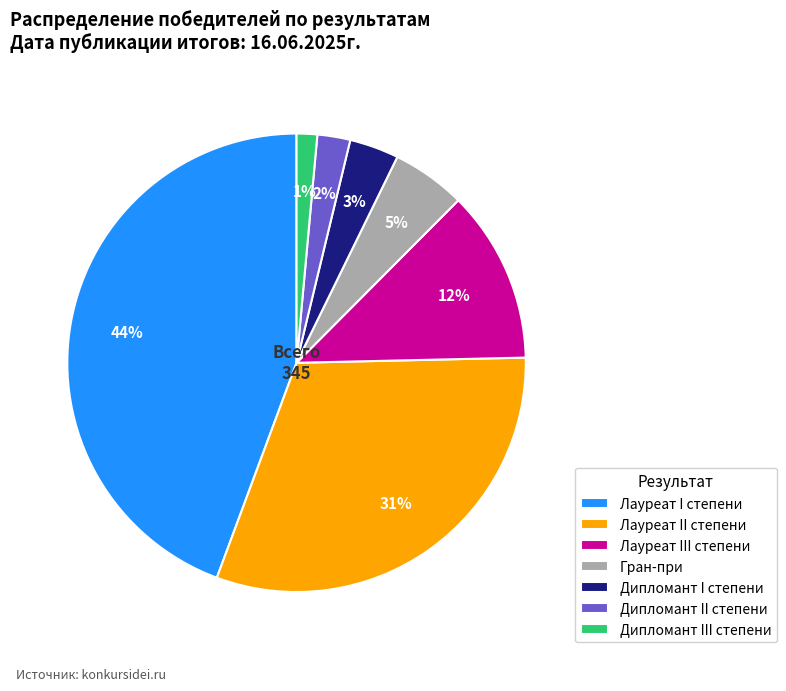

Do Гран-при and Дипломант I степени together represent more than half of the pie?

No